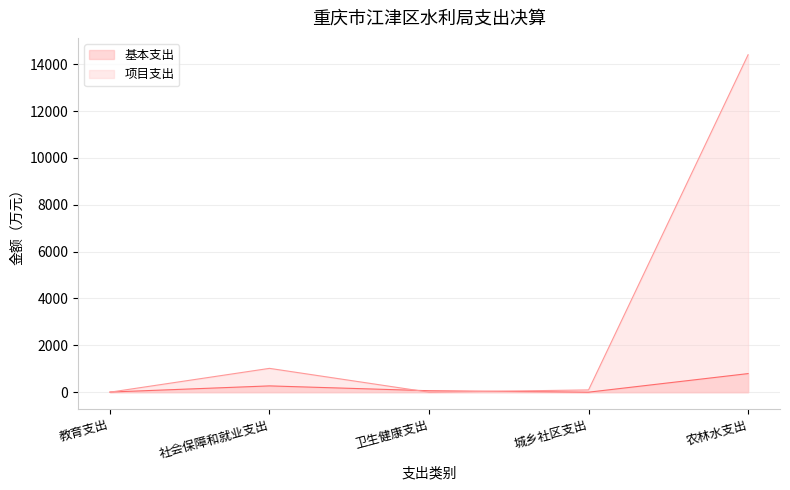

What is the difference between the highest and lowest values at 城乡社区支出?

96.4